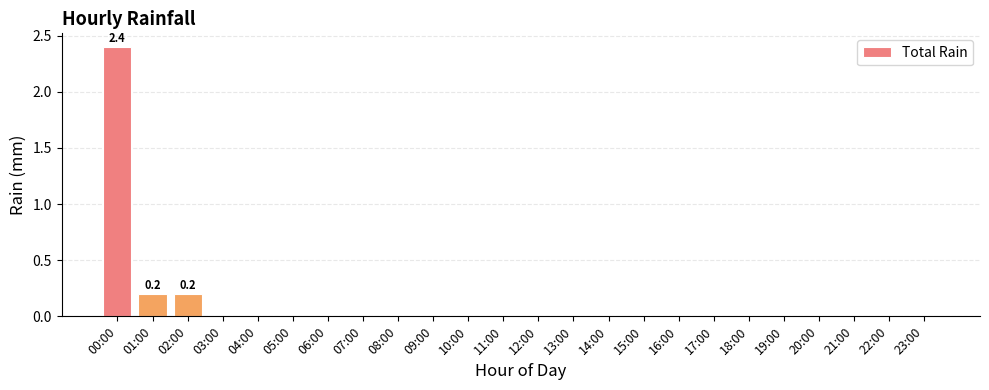

Which category has the highest value across all series?

00:00